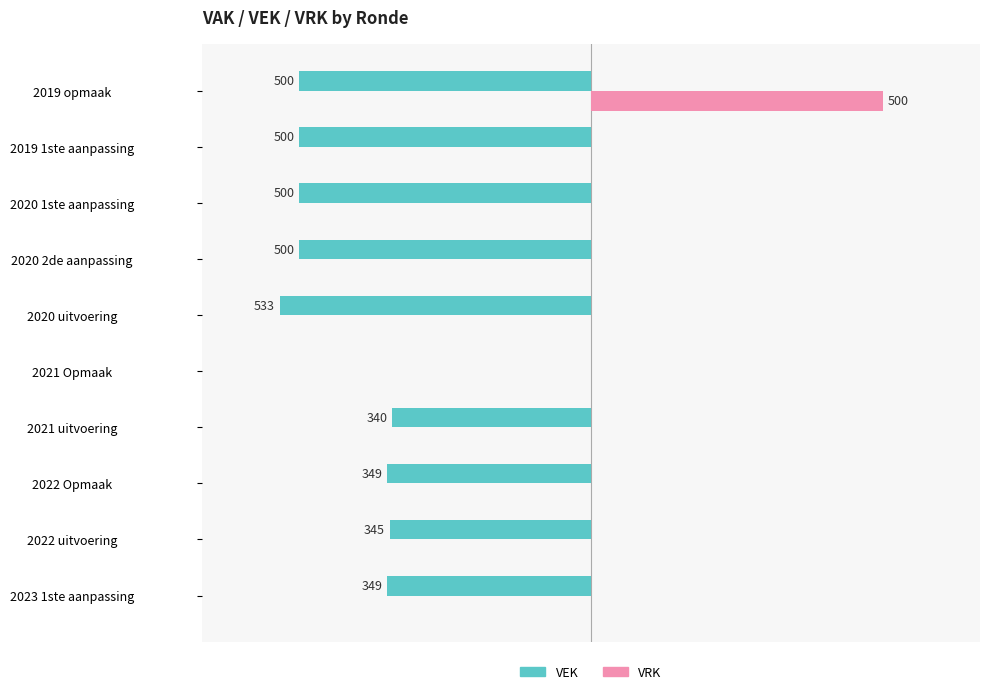

At which label is VEK closest to -266?

2021 uitvoering